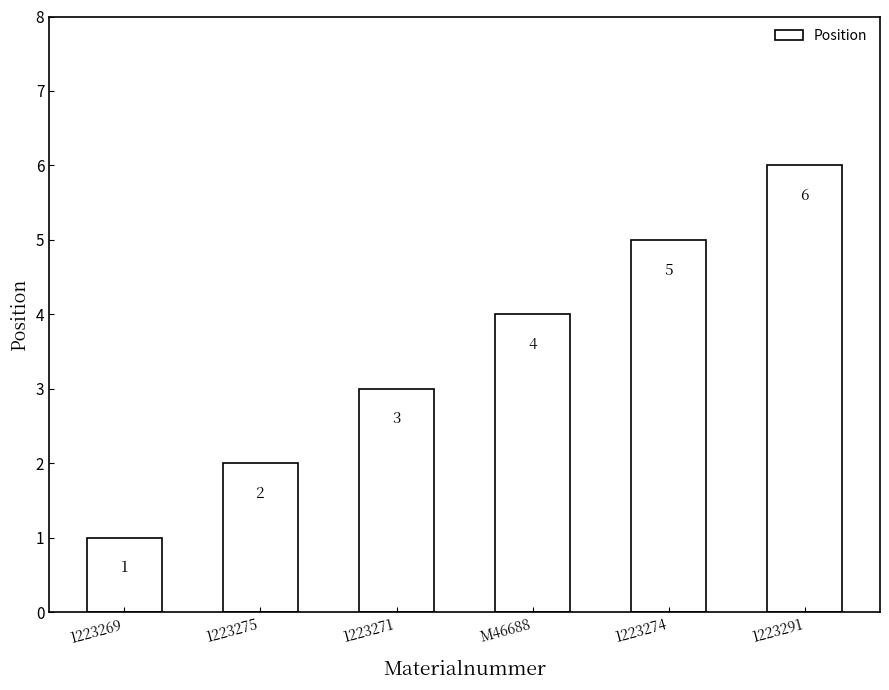

The value at 1223275 is 3. True or false?

False